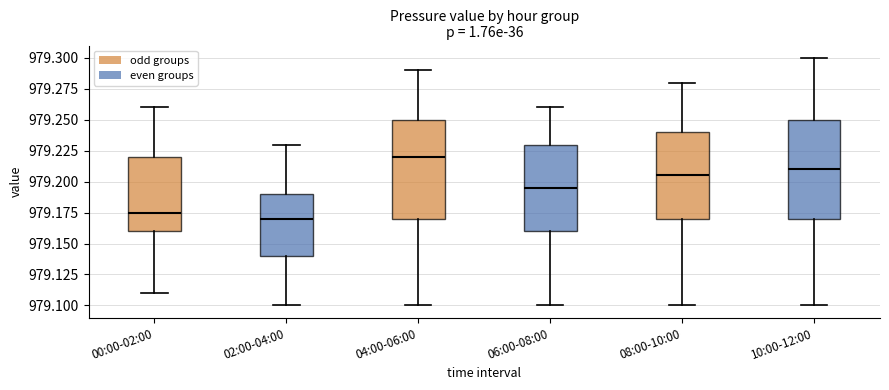

Reading left to right, transcribe this box plot: for each box, give where its median line is, the range the box spans, and where its two whiskers end, as read against the y-axis. The values are not printed on the chart, so give them approximately, as read against the axis.

00:00-02:00: median 979.175, box 979.160 to 979.220, whiskers 979.110 to 979.260
02:00-04:00: median 979.170, box 979.140 to 979.190, whiskers 979.100 to 979.230
04:00-06:00: median 979.220, box 979.170 to 979.250, whiskers 979.100 to 979.290
06:00-08:00: median 979.195, box 979.160 to 979.230, whiskers 979.100 to 979.260
08:00-10:00: median 979.205, box 979.170 to 979.240, whiskers 979.100 to 979.280
10:00-12:00: median 979.210, box 979.170 to 979.250, whiskers 979.100 to 979.300